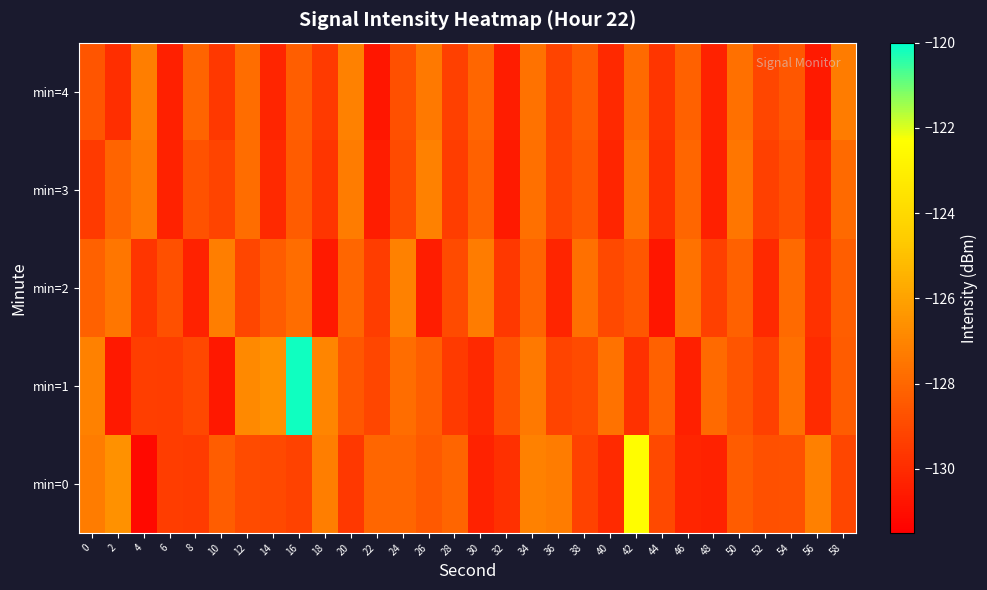

Which series changed the most between 28 and 48?

min=0